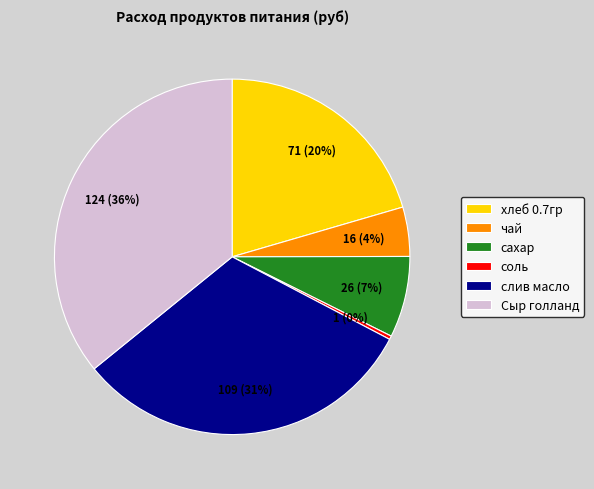

What is the largest slice in the pie chart?

Сыр голланд